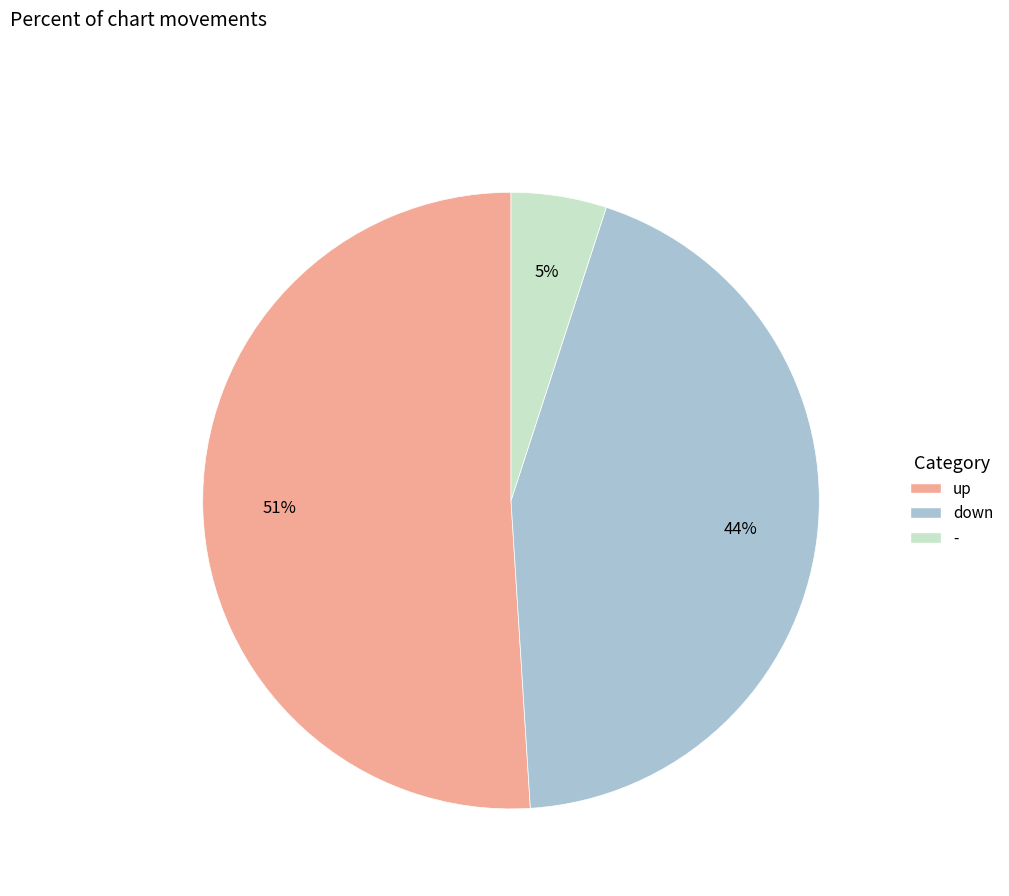

Does up represent more than half of the total?

Yes